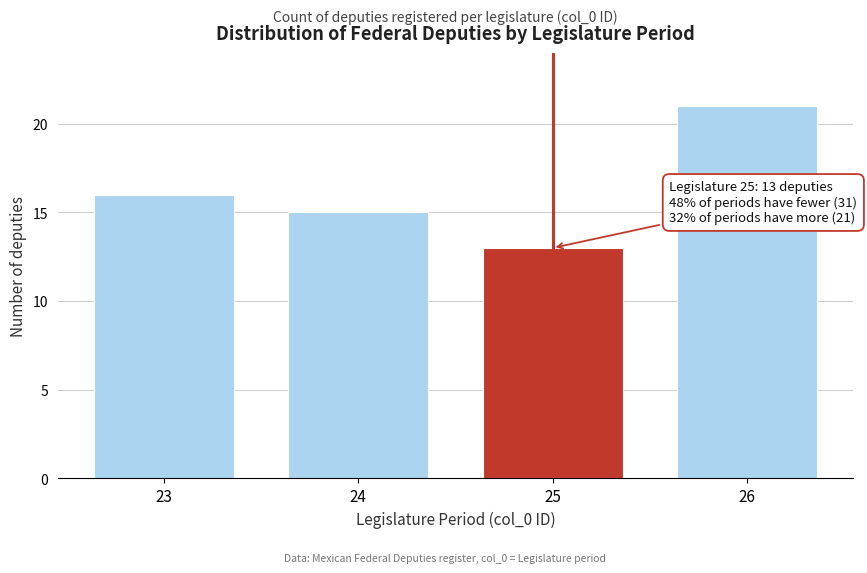

Reading right to left, list all the values displayed in this chart.

26=21	25=13	24=15	23=16